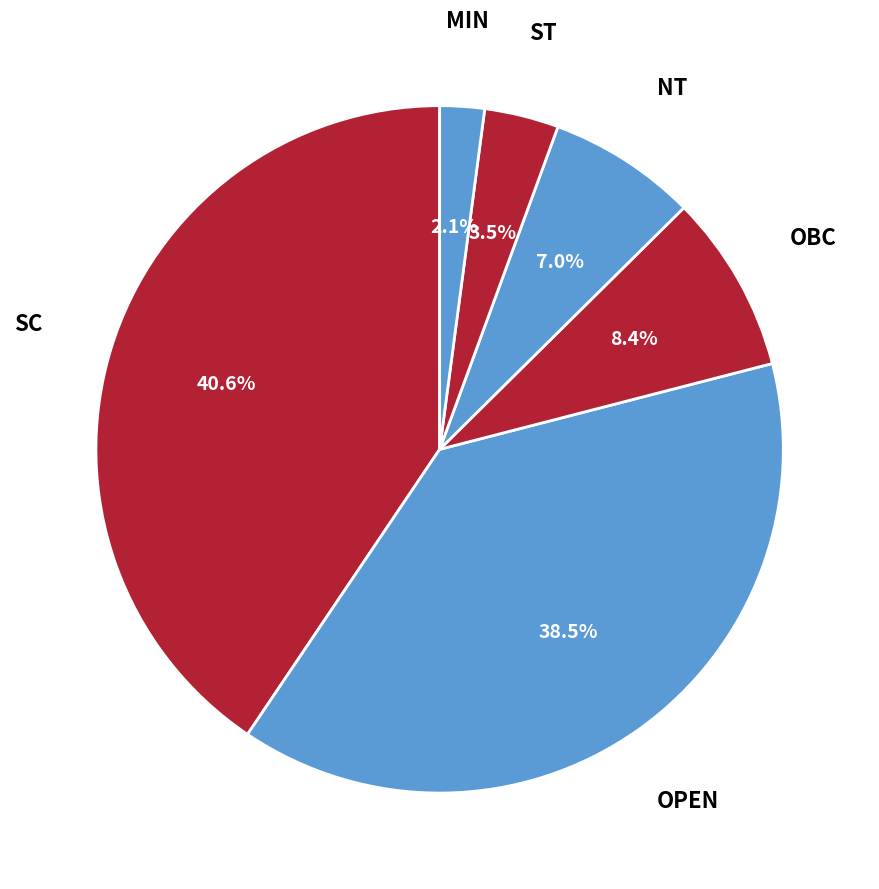

Count the number of slices in the pie.

6